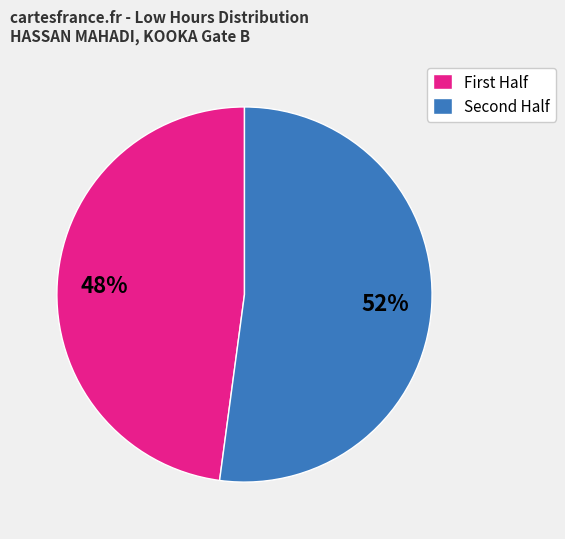

To the nearest percent, what is the average slice percentage?

50%